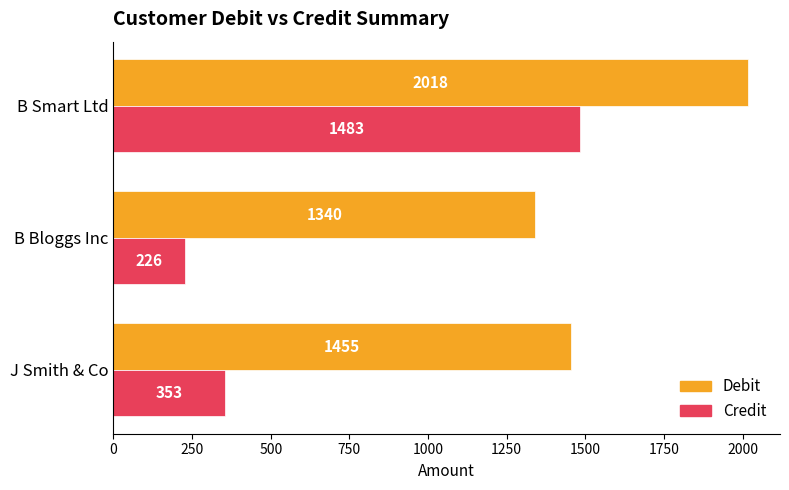

The Credit series shows 332 at B Bloggs Inc. True or false?

False